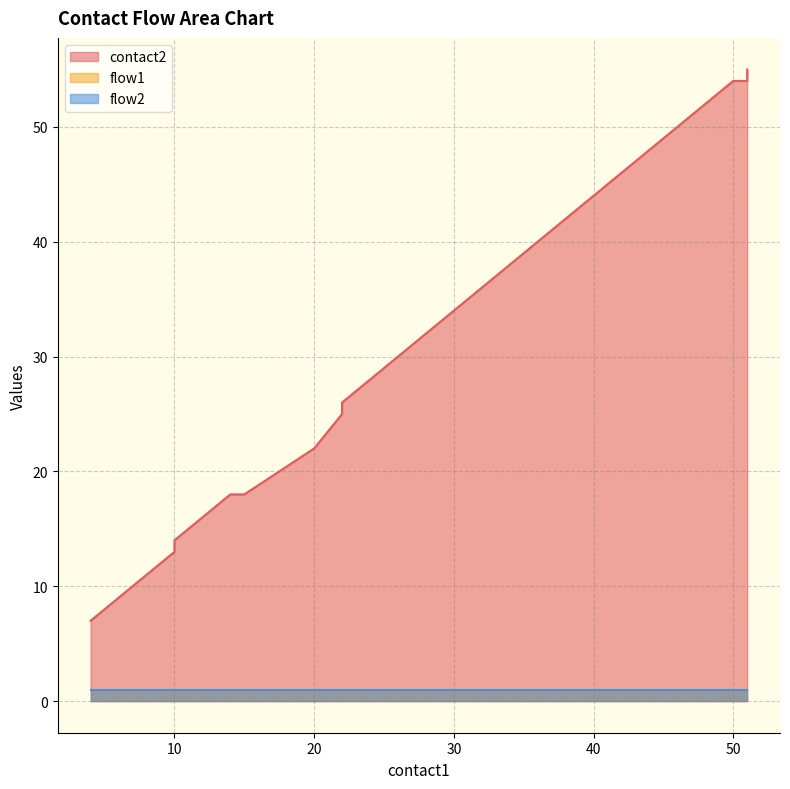

Count the number of categories in the chart.

40